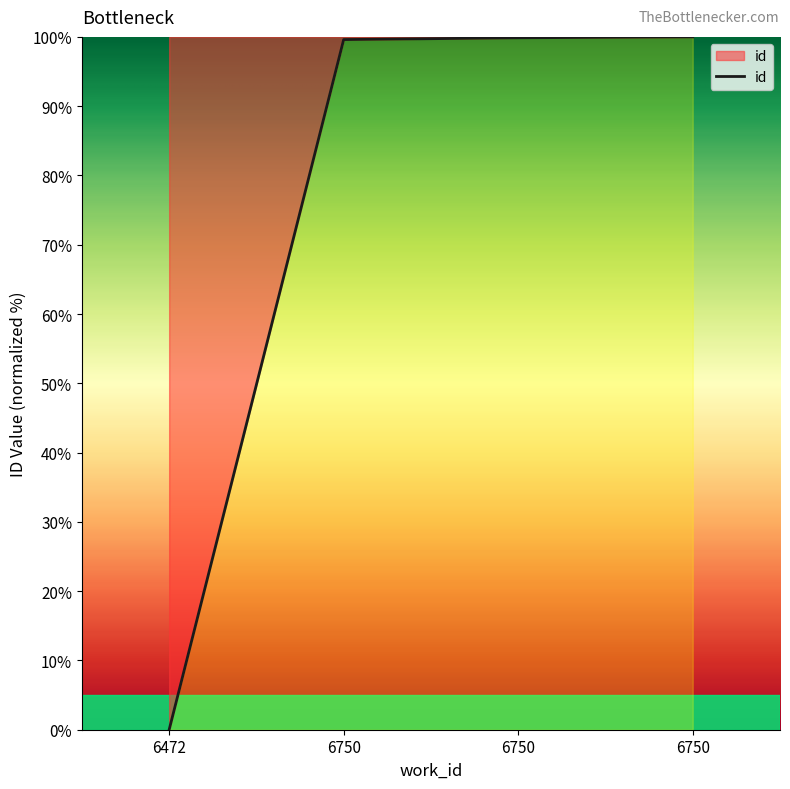

Does the chart have visible grid lines?

No